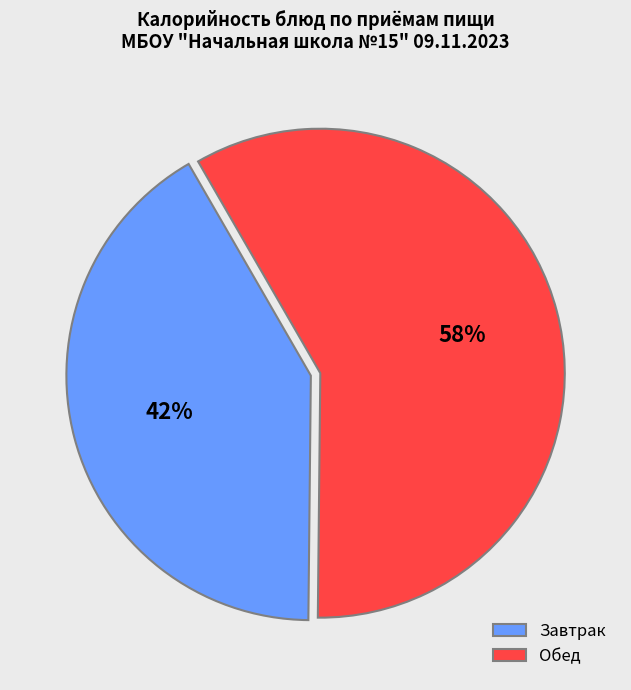

Combined, do Завтрак and Обед account for over 50%?

Yes